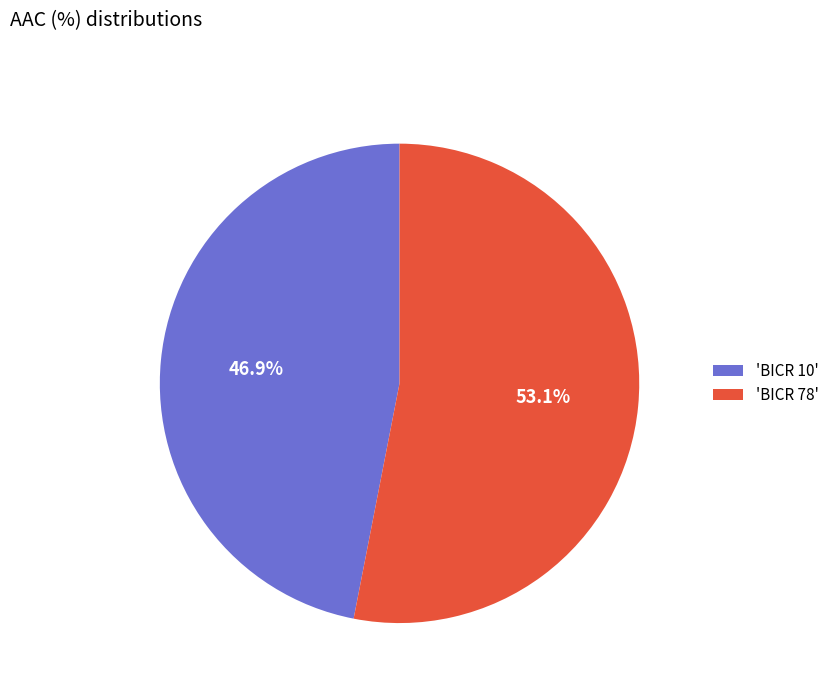

Count the number of slices in the pie.

2